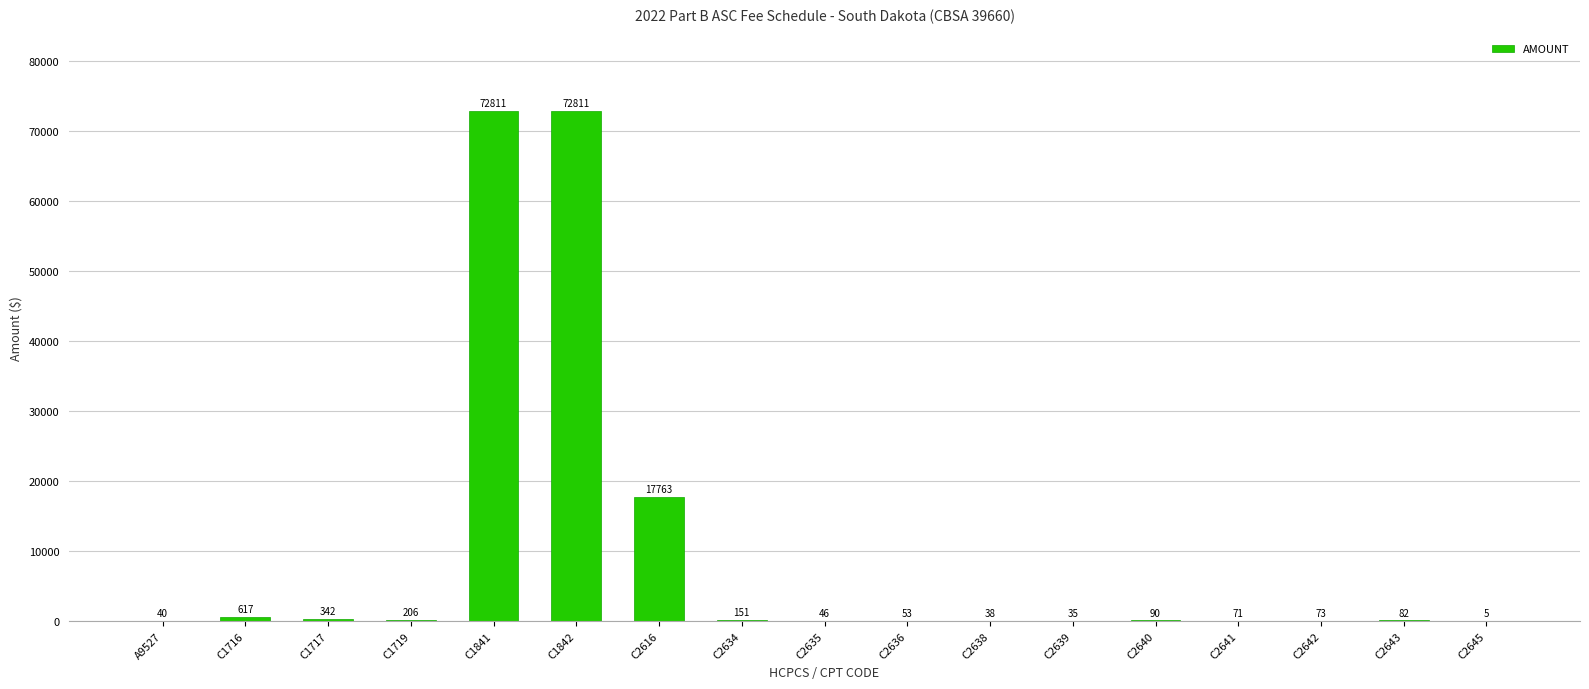

The chart shows a value of 6817.6 at C2616. True or false?

False